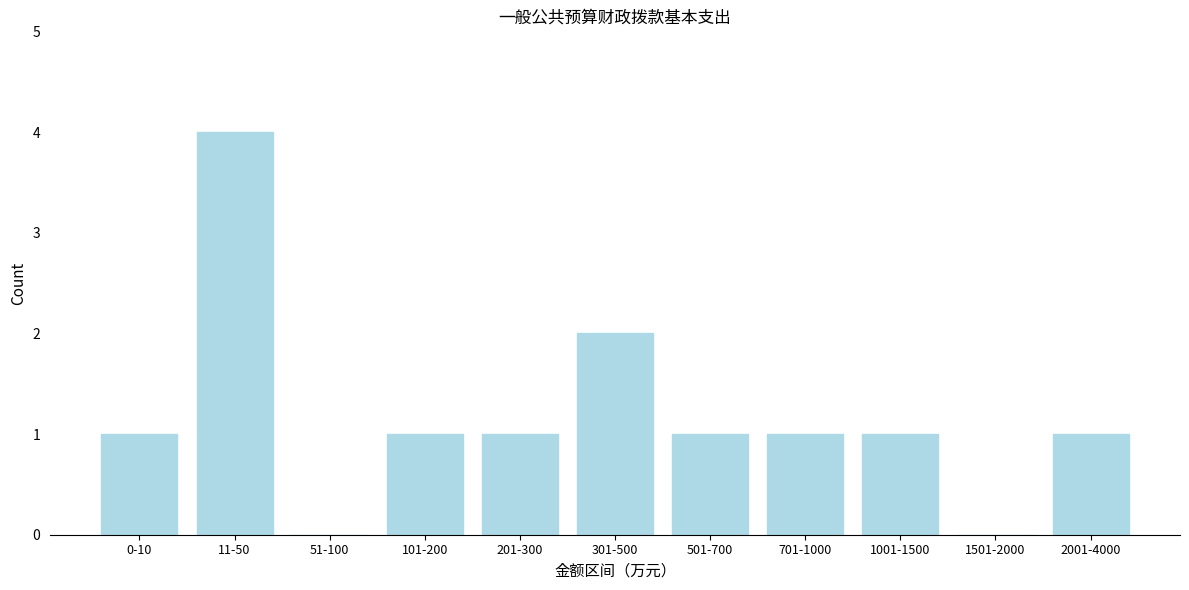

Reading left to right, extract all data points from this chart.

0-10=1	11-50=4	51-100=0	101-200=1	201-300=1	301-500=2	501-700=1	701-1000=1	1001-1500=1	1501-2000=0	2001-4000=1